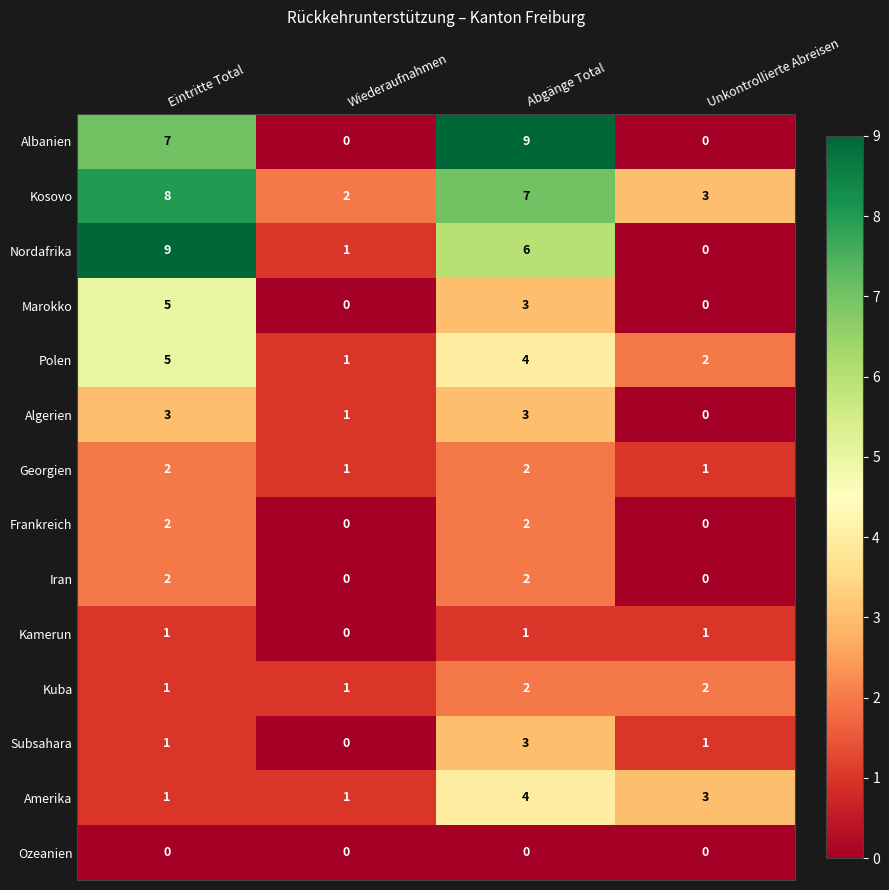

What is the highest value of the Albanien series?

9